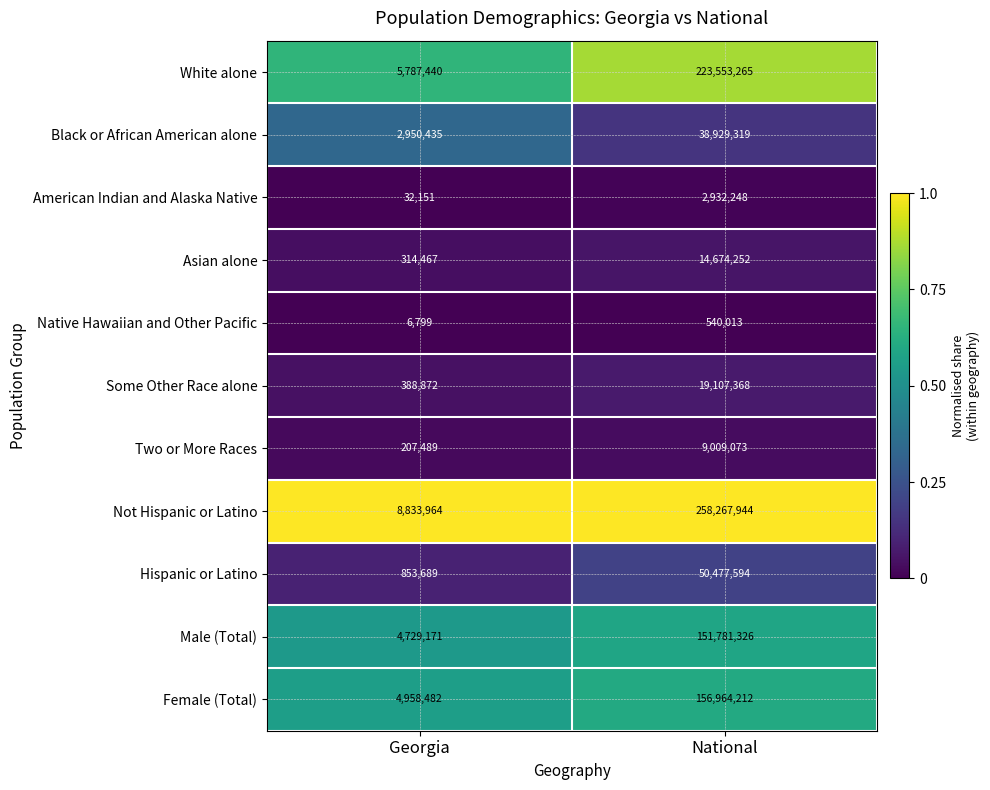

List the series in order of their peak value, highest first.

Not Hispanic or Latino, White alone, Female (Total), Male (Total), Hispanic or Latino, Black or African American alone, Some Other Race alone, Asian alone, Two or More Races, American Indian and Alaska Native, Native Hawaiian and Other Pacific